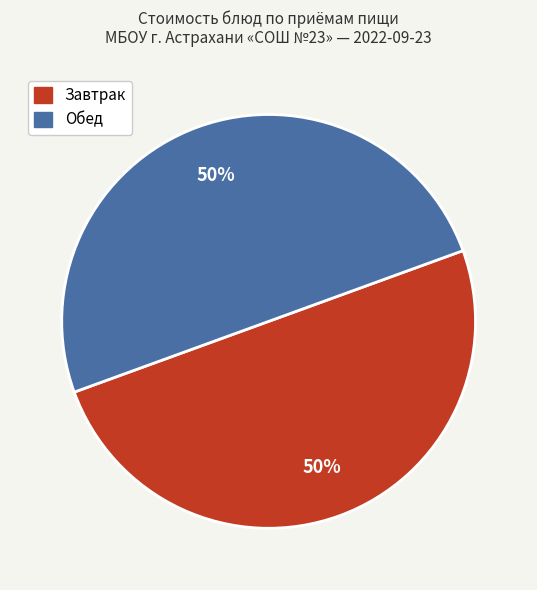

The Обед slice represents 50% of the pie. True or false?

True